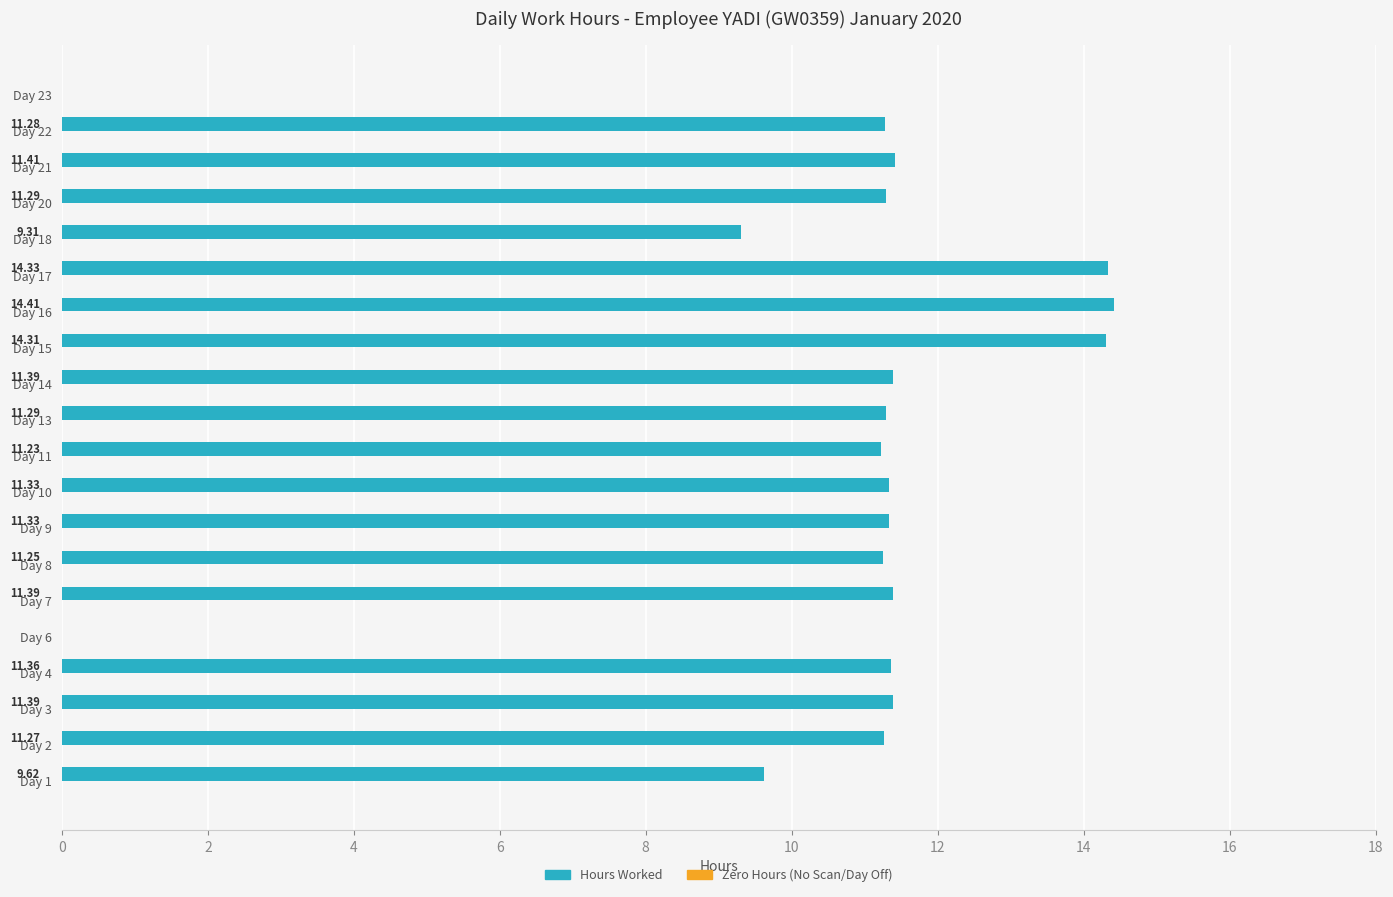

What is the sum of the values at Day 23 and Day 16?

14.4